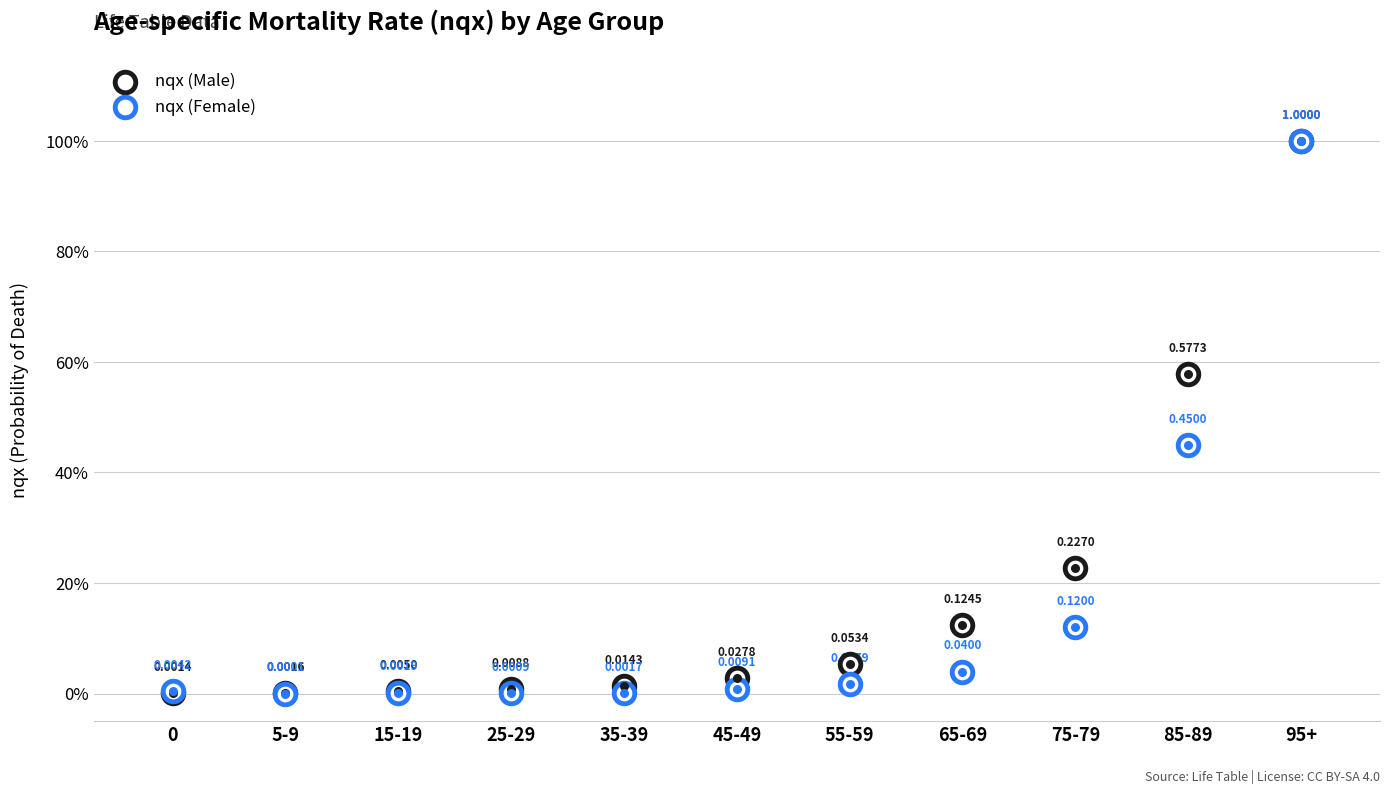

What is the total value across all series at 95+?

2.0